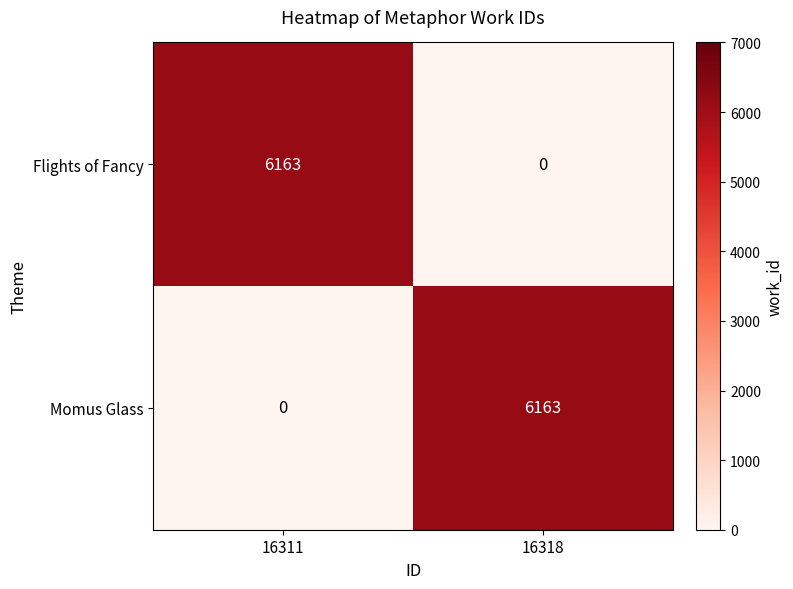

Reading left to right, what are all the values shown in this chart?

Flights of Fancy: 6163	0
Momus Glass: 0	6163